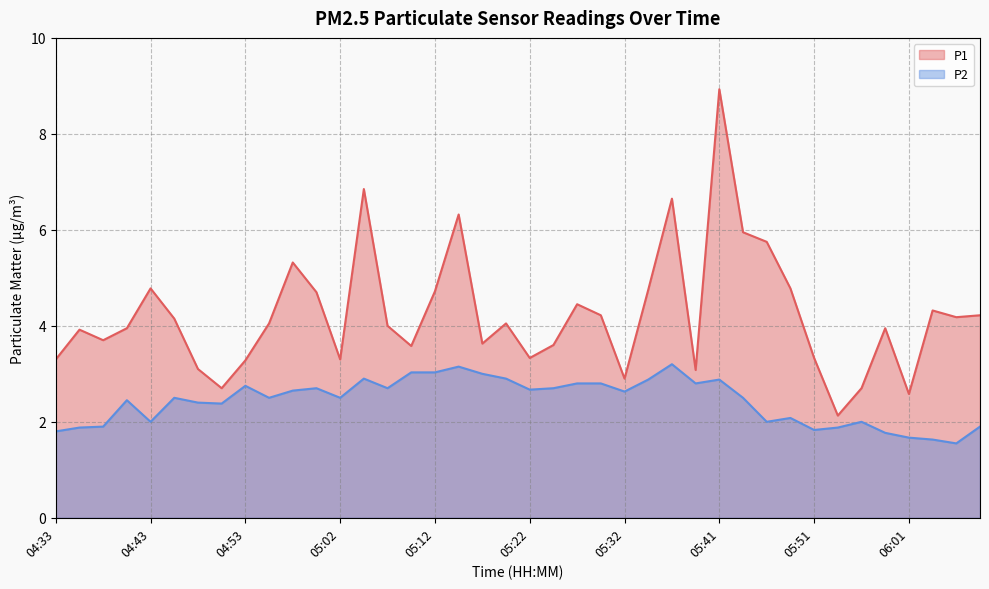

Which series changed the most between 05:12 and 05:37?

P1